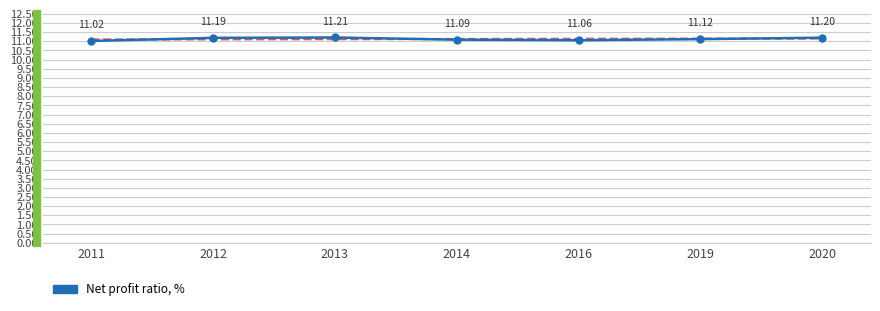

How many points are higher than both their immediate neighbors (excluding endpoints)?

1